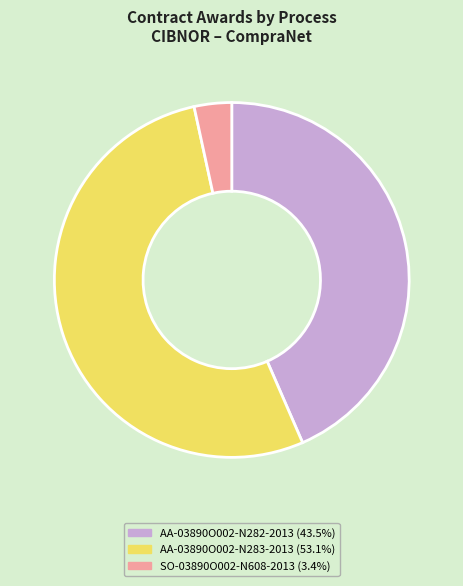

What is the ratio of the value at AA-03890O002-N283-2013 (53.1%) to the value at SO-03890O002-N608-2013 (3.4%)?

15.6